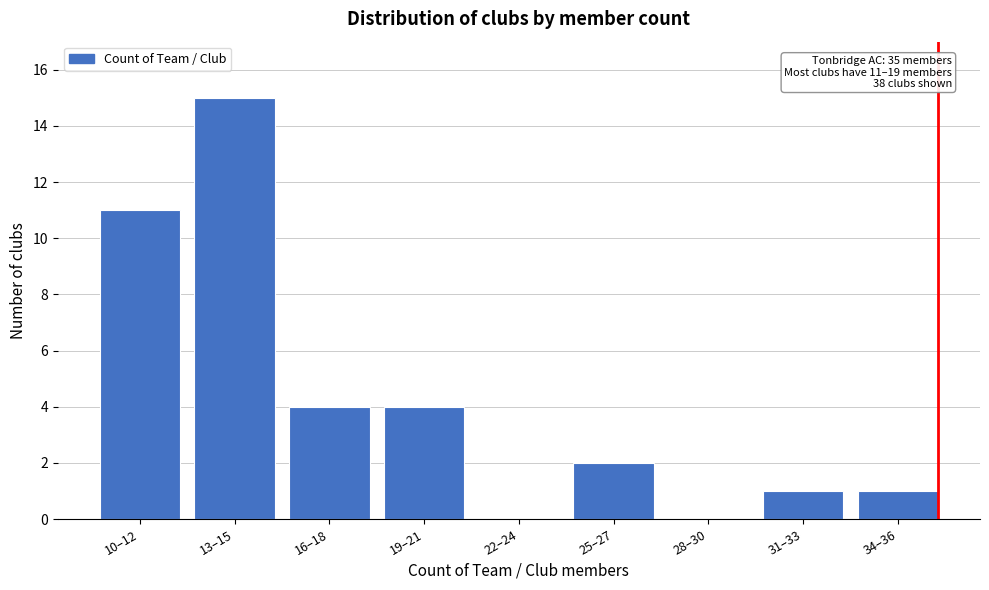

Reading left to right, extract all data points from this chart.

10–12=11	13–15=15	16–18=4	19–21=4	22–24=0	25–27=2	28–30=0	31–33=1	34–36=1